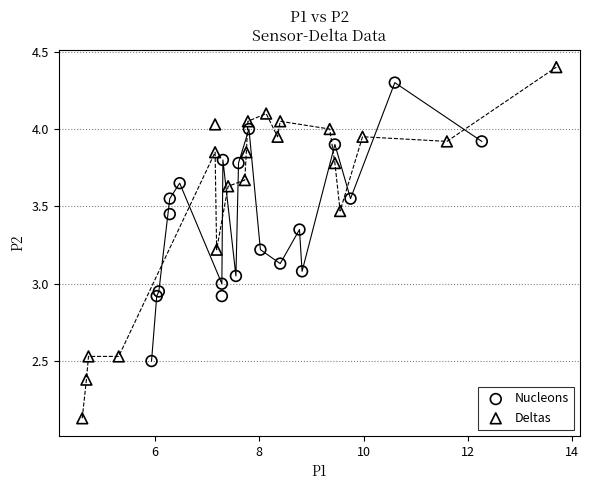

What are all the series names shown in the legend?

Nucleons, Deltas